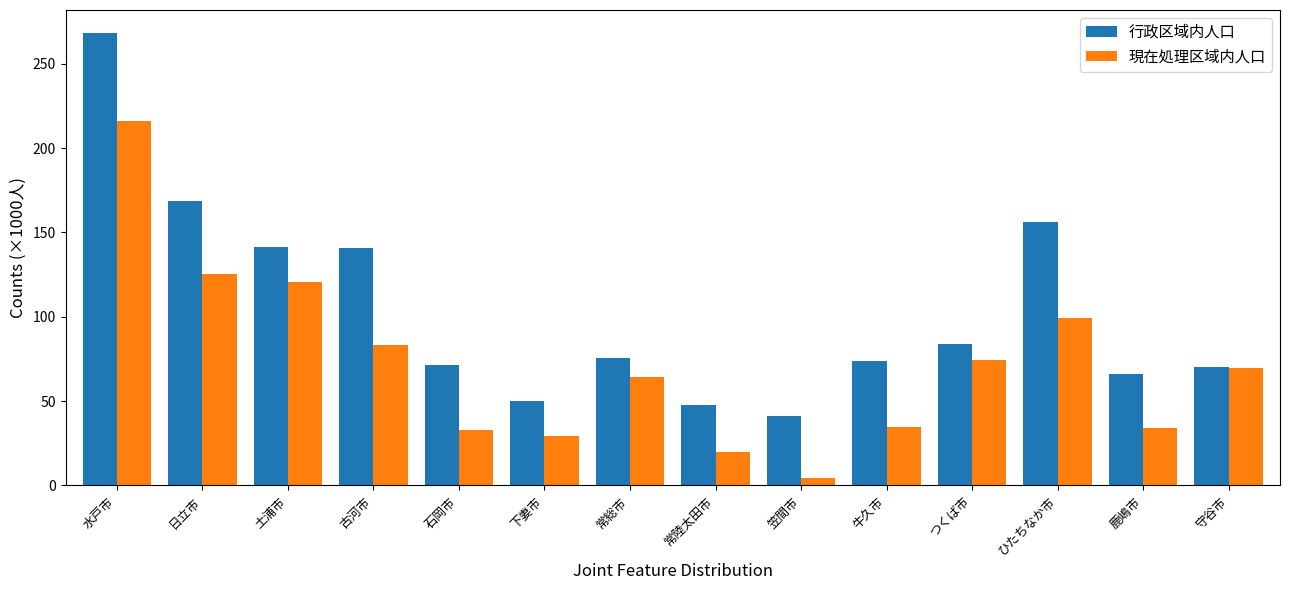

What is the difference between the highest and lowest values at 水戸市?

52.3